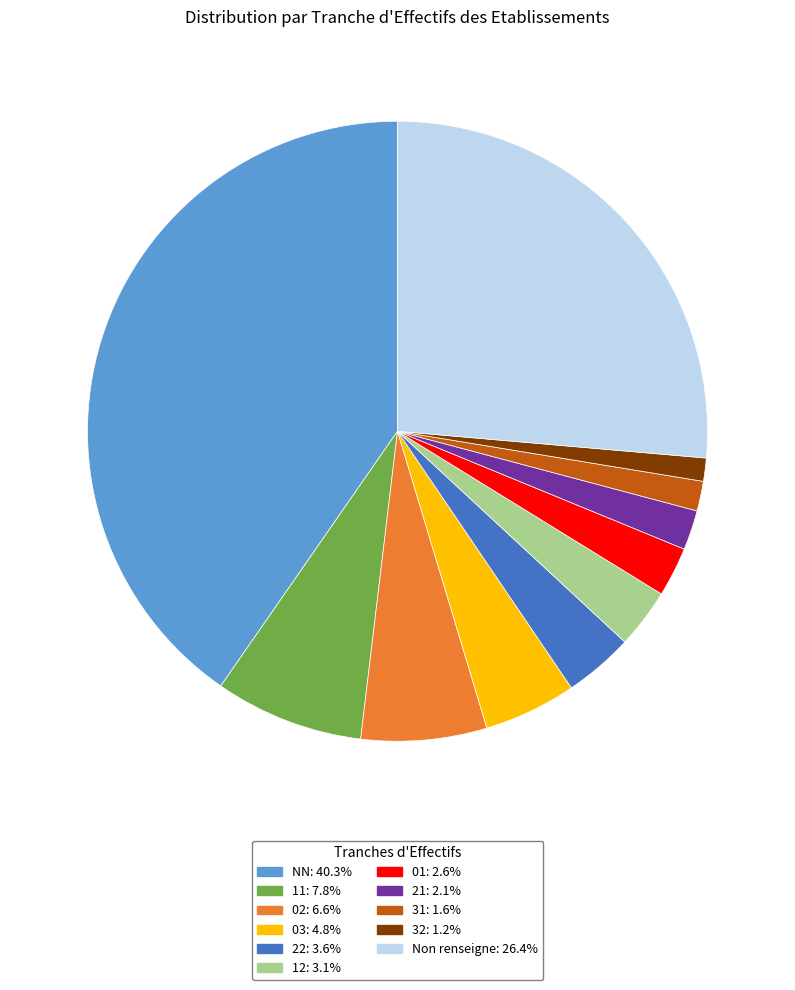

Is there a majority slice in this chart?

No